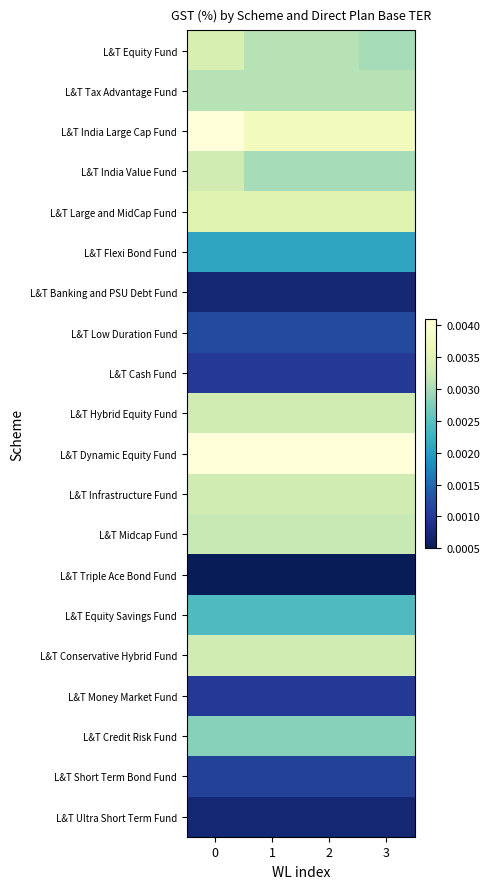

Reading right to left, what are all the values shown in this chart?

L&T Equity Fund: 3=0.0	2=0.0	1=0.0	0=0.0
L&T Tax Advantage Fund: 3=0.0	2=0.0	1=0.0	0=0.0
L&T India Large Cap Fund: 3=0.0	2=0.0	1=0.0	0=0.0
L&T India Value Fund: 3=0.0	2=0.0	1=0.0	0=0.0
L&T Large and MidCap Fund: 3=0.0	2=0.0	1=0.0	0=0.0
L&T Flexi Bond Fund: 3=0.0	2=0.0	1=0.0	0=0.0
L&T Banking and PSU Debt Fund: 3=0.0	2=0.0	1=0.0	0=0.0
L&T Low Duration Fund: 3=0.0	2=0.0	1=0.0	0=0.0
L&T Cash Fund: 3=0.0	2=0.0	1=0.0	0=0.0
L&T Hybrid Equity Fund: 3=0.0	2=0.0	1=0.0	0=0.0
L&T Dynamic Equity Fund: 3=0.0	2=0.0	1=0.0	0=0.0
L&T Infrastructure Fund: 3=0.0	2=0.0	1=0.0	0=0.0
L&T Midcap Fund: 3=0.0	2=0.0	1=0.0	0=0.0
L&T Triple Ace Bond Fund: 3=0.0	2=0.0	1=0.0	0=0.0
L&T Equity Savings Fund: 3=0.0	2=0.0	1=0.0	0=0.0
L&T Conservative Hybrid Fund: 3=0.0	2=0.0	1=0.0	0=0.0
L&T Money Market Fund: 3=0.0	2=0.0	1=0.0	0=0.0
L&T Credit Risk Fund: 3=0.0	2=0.0	1=0.0	0=0.0
L&T Short Term Bond Fund: 3=0.0	2=0.0	1=0.0	0=0.0
L&T Ultra Short Term Fund: 3=0.0	2=0.0	1=0.0	0=0.0